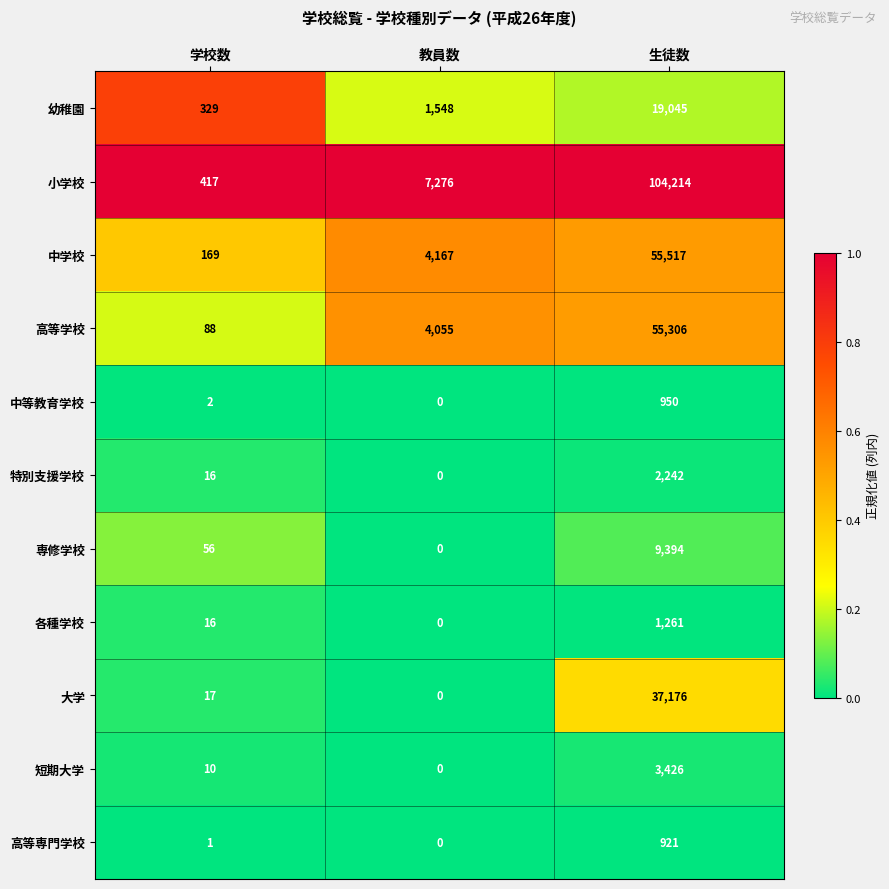

List the labels in order of 高等専門学校 value, largest first.

生徒数, 学校数, 教員数